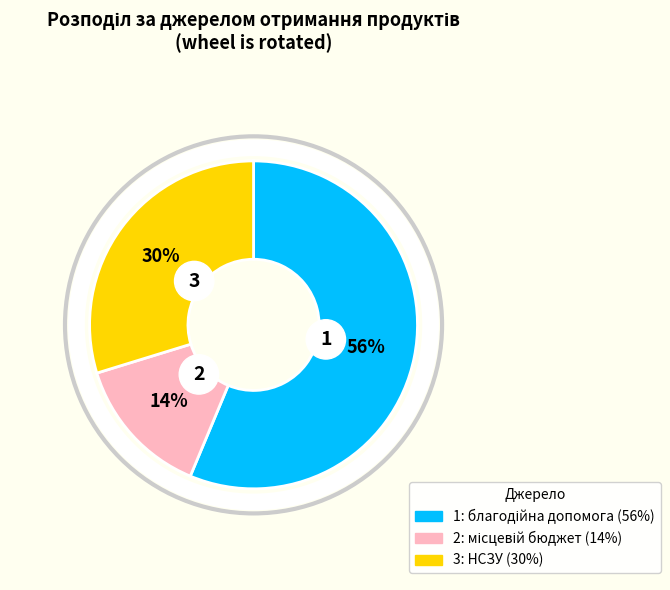

What is the smallest slice in the pie chart?

14